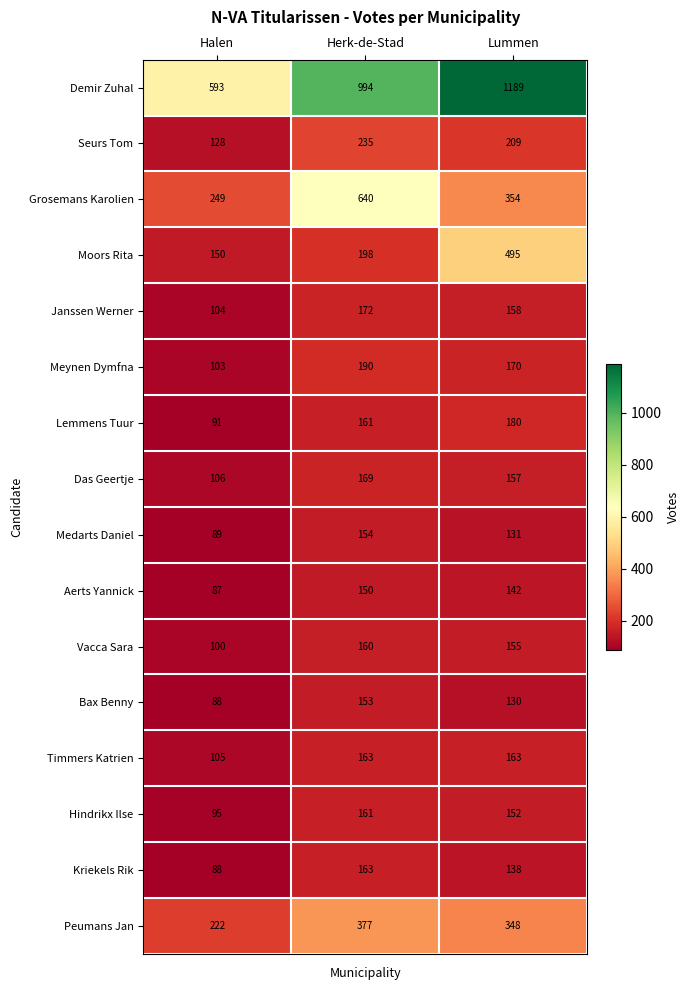

At Lummen, list the series in order from smallest to largest.

Bax Benny, Medarts Daniel, Kriekels Rik, Aerts Yannick, Hindrikx Ilse, Vacca Sara, Das Geertje, Janssen Werner, Timmers Katrien, Meynen Dymfna, Lemmens Tuur, Seurs Tom, Peumans Jan, Grosemans Karolien, Moors Rita, Demir Zuhal